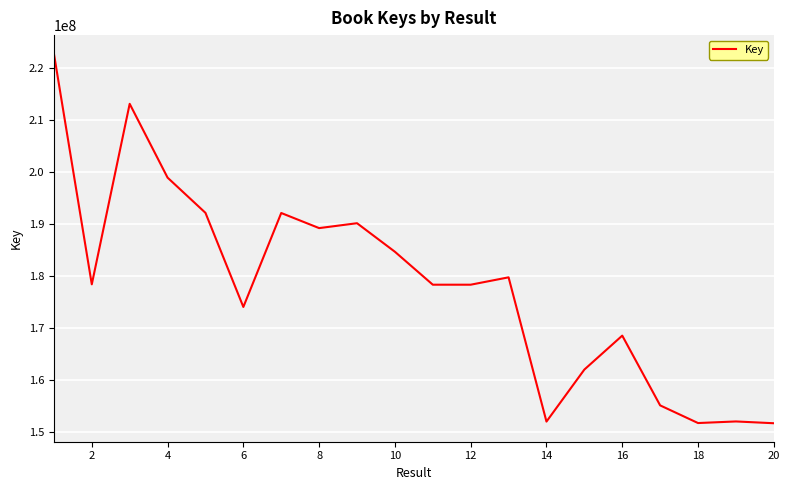

What is the minimum value shown in the chart?

151645563